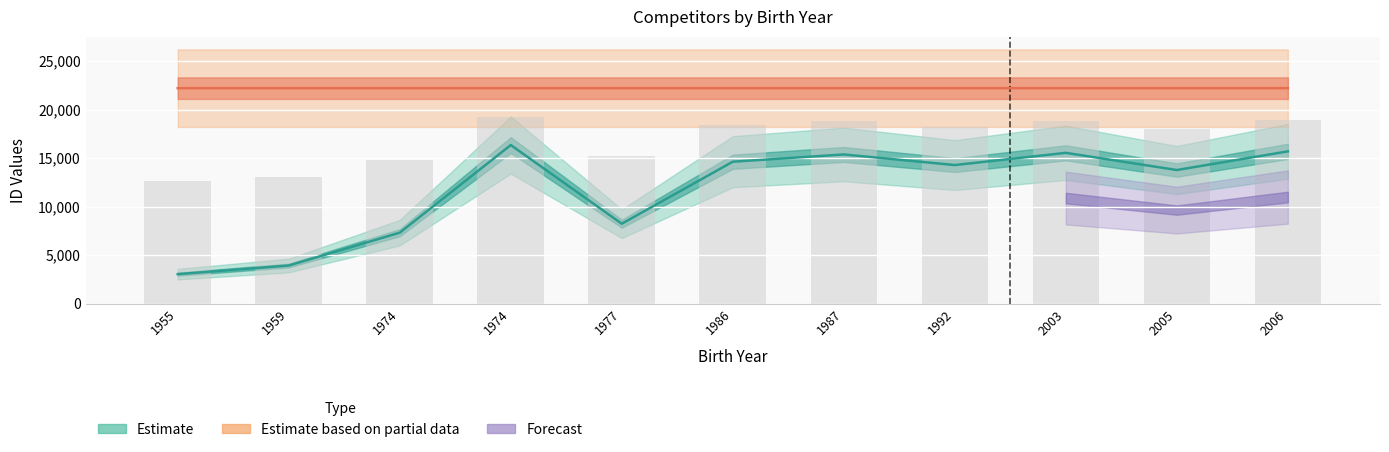

How many values in the id series are below 14276?

5